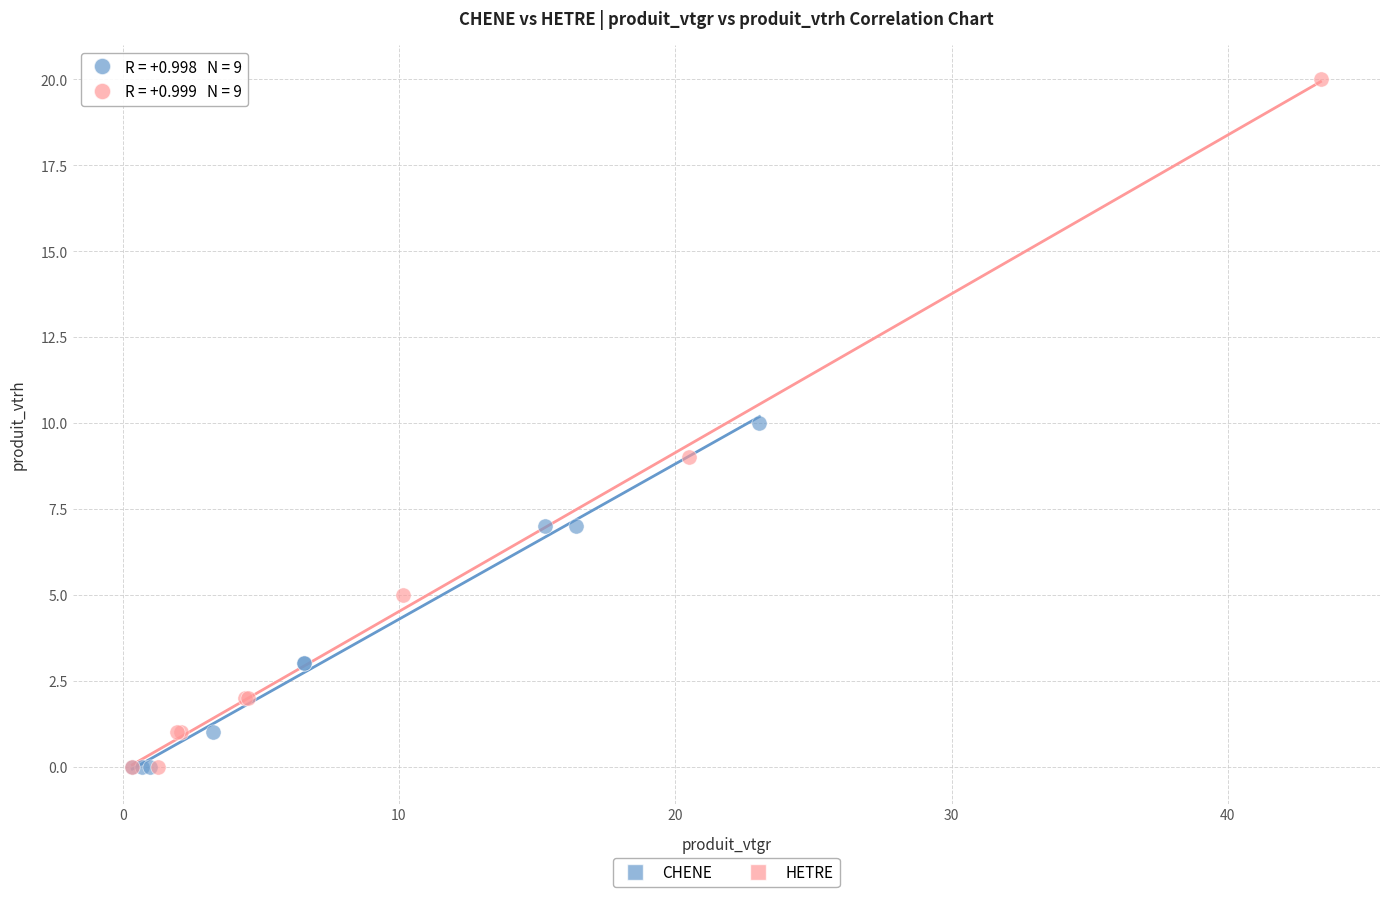

Which series has the widest spread of Y values?

HETRE